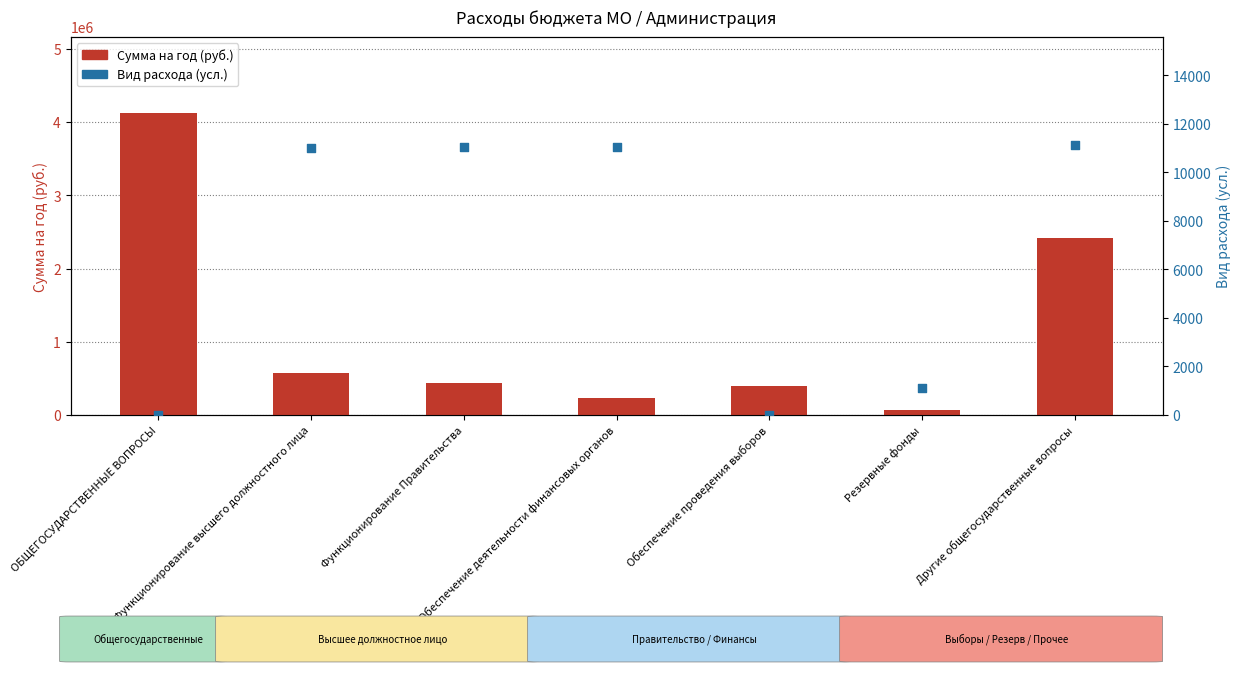

Which series has the largest total across all categories?

Сумма на год (руб.)